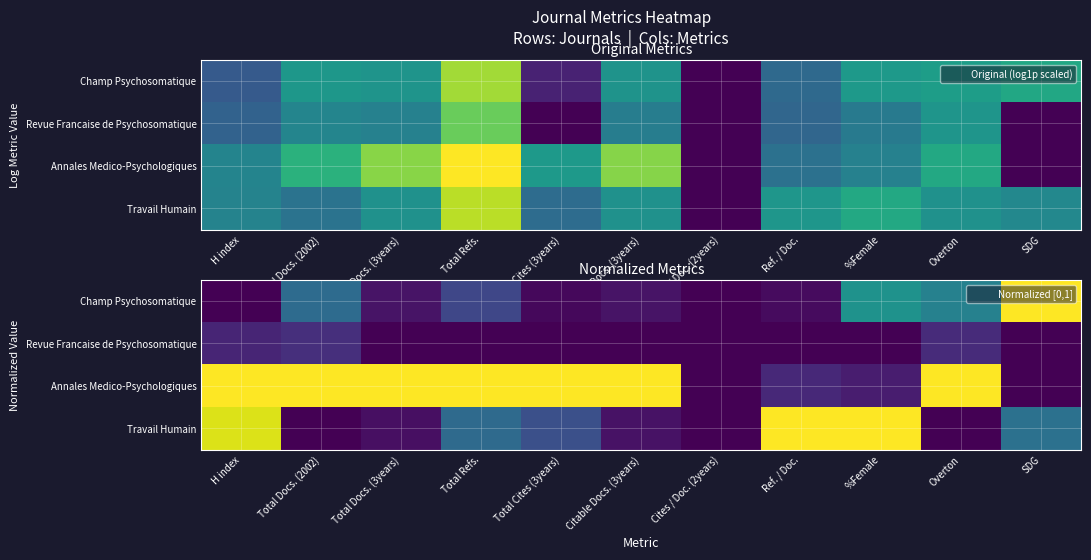

Rank the series by their average value, from lowest to highest.

Revue Francaise de Psychosomatique, Champ Psychosomatique, Travail Humain, Annales Medico-Psychologiques